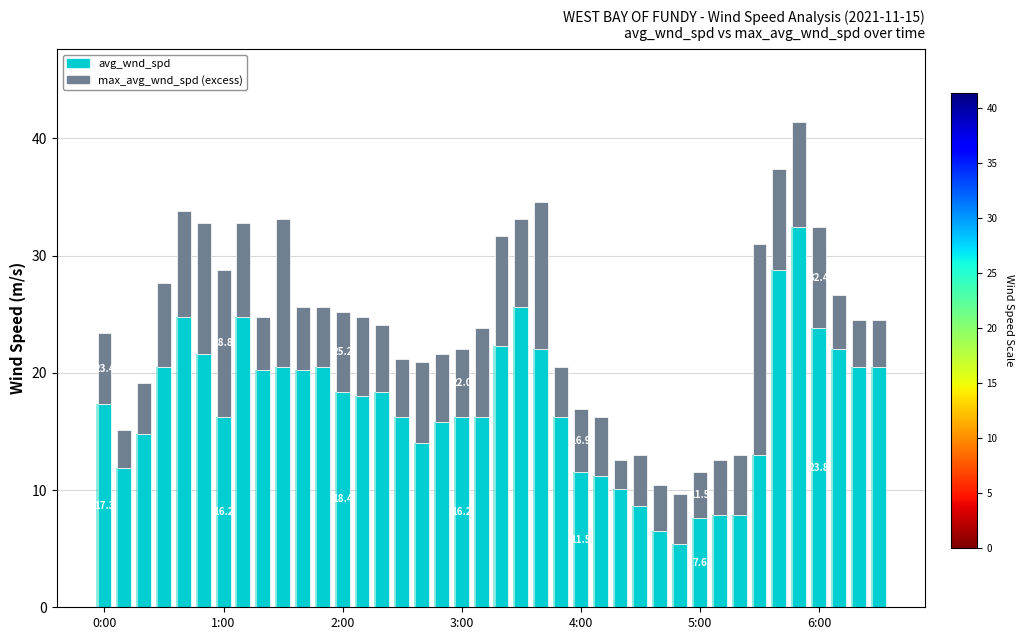

What is the difference between the highest and lowest values at 5:00?

3.7